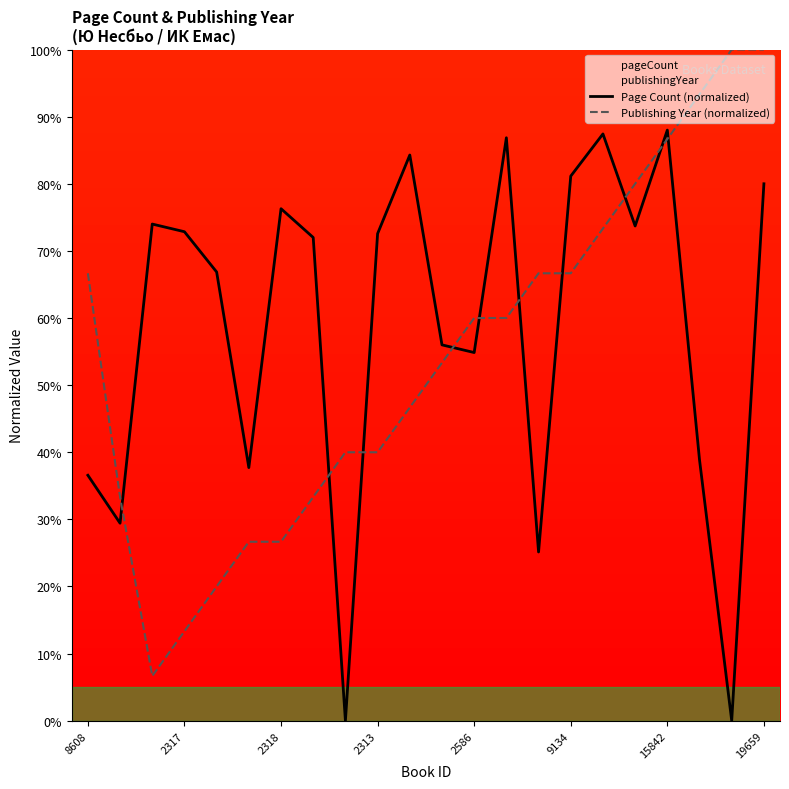

How many data points in Publishing Year (normalized) are less than 60?

11